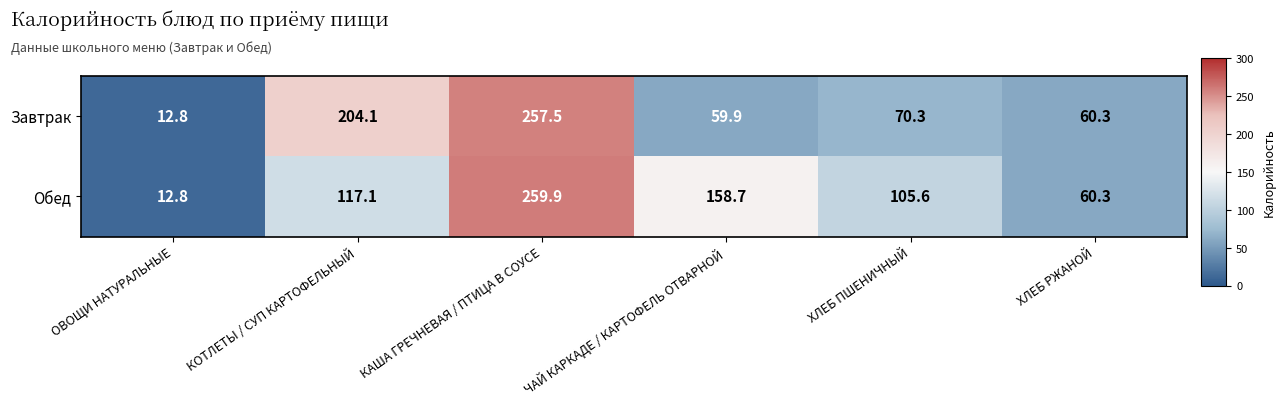

At ЧАЙ КАРКАДЕ / КАРТОФЕЛЬ ОТВАРНОЙ, list the series in order from smallest to largest.

Завтрак, Обед